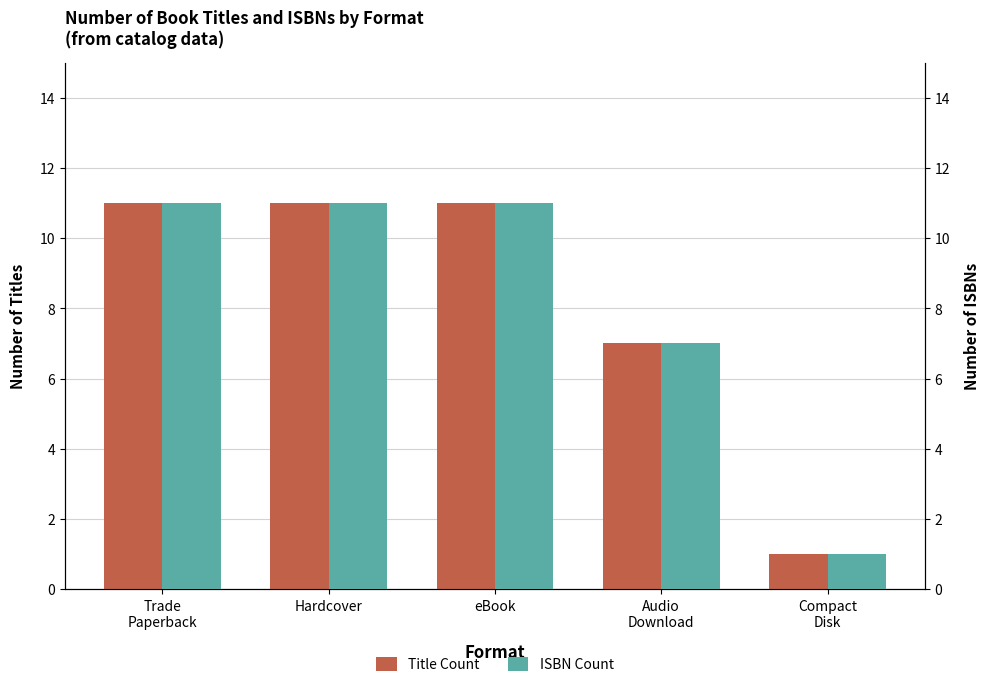

Is the value of Title Count at eBook greater than the value of ISBN Count at eBook?

No